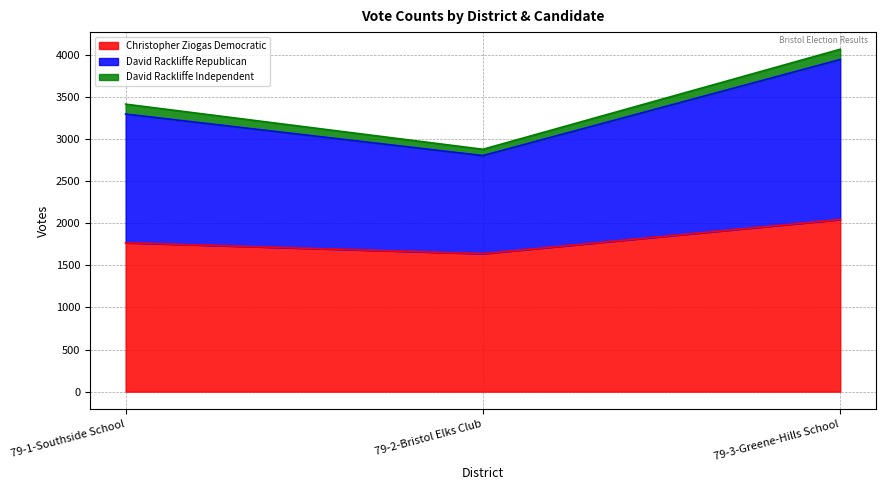

What is the lowest value of the Christopher Ziogas Democratic series?

1638